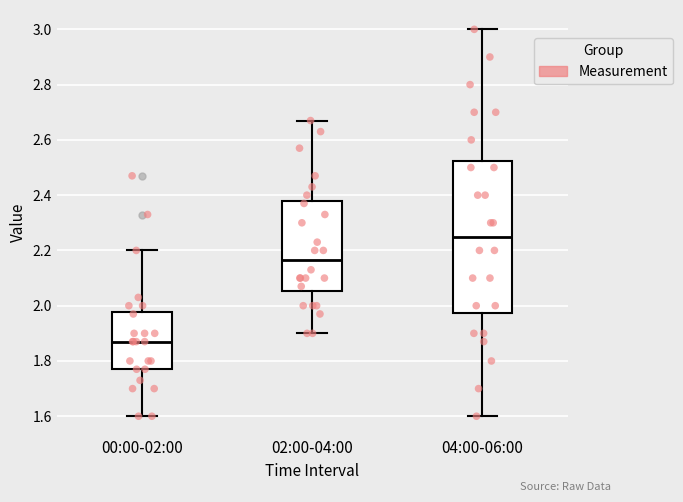

Reading left to right, read every box against the y-axis: the position of its median line, the range the box covers, and the ends of its whiskers. The values are not printed on the chart, so give them approximately, as read against the axis.

00:00-02:00: median 1.88, box 1.78 to 1.98, whiskers 1.60 to 2.20
02:00-04:00: median 2.16, box 2.06 to 2.38, whiskers 1.90 to 2.68
04:00-06:00: median 2.26, box 1.98 to 2.52, whiskers 1.60 to 3.00